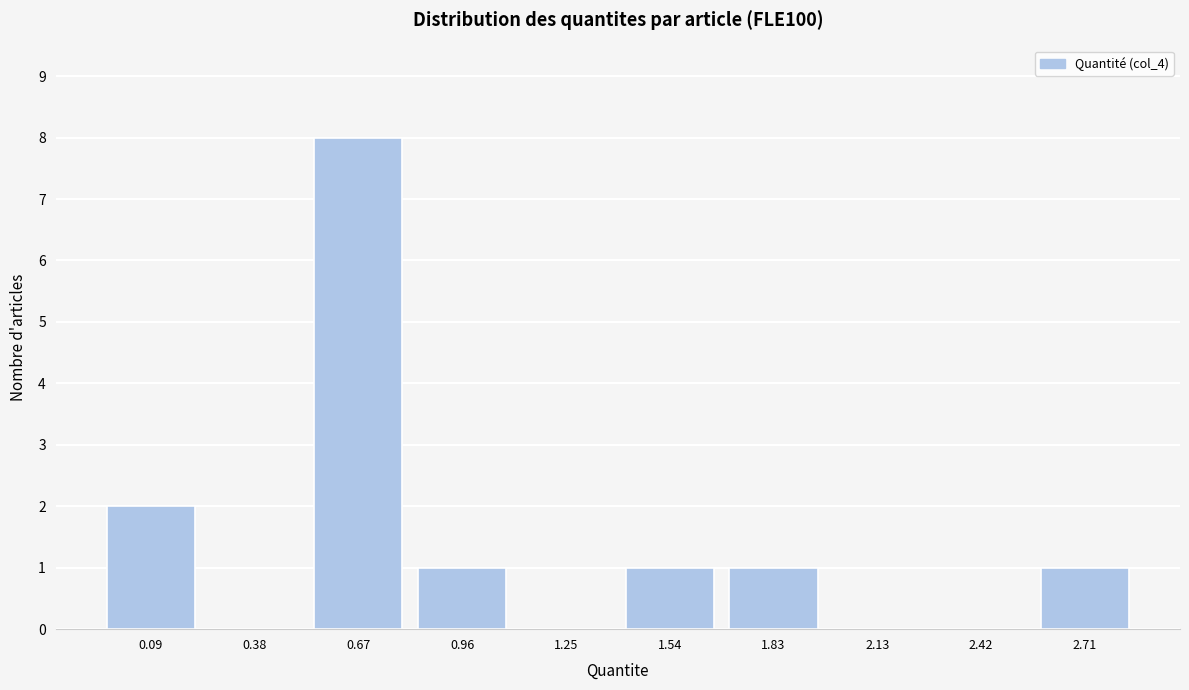

Reading left to right, extract all data points from this chart.

0.09=2	0.38=0	0.67=8	0.96=1	1.25=0	1.54=1	1.83=1	2.13=0	2.42=0	2.71=1